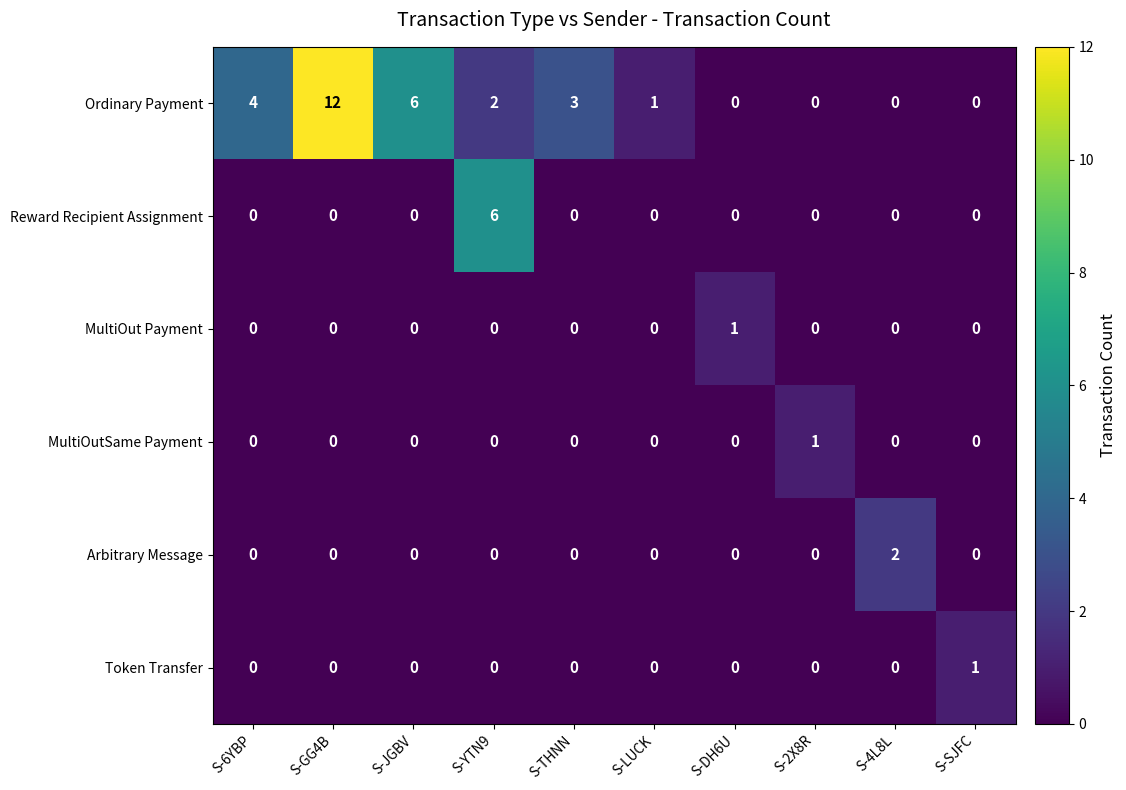

Which series has the widest spread of values?

Ordinary Payment